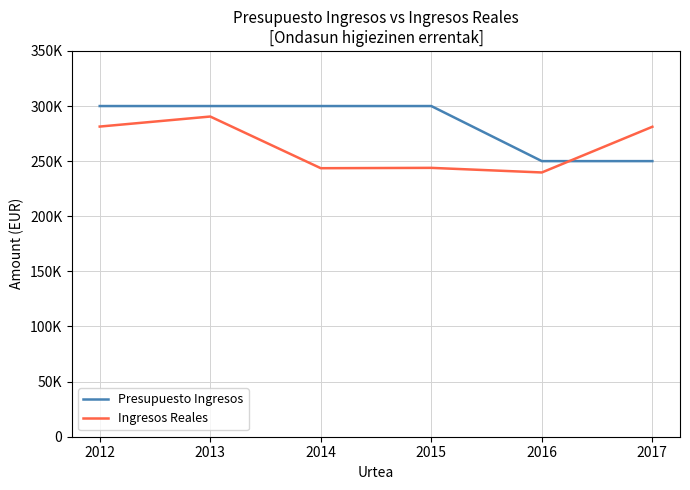

Between 2013 and 2014, which series saw the biggest shift?

Ingresos Reales